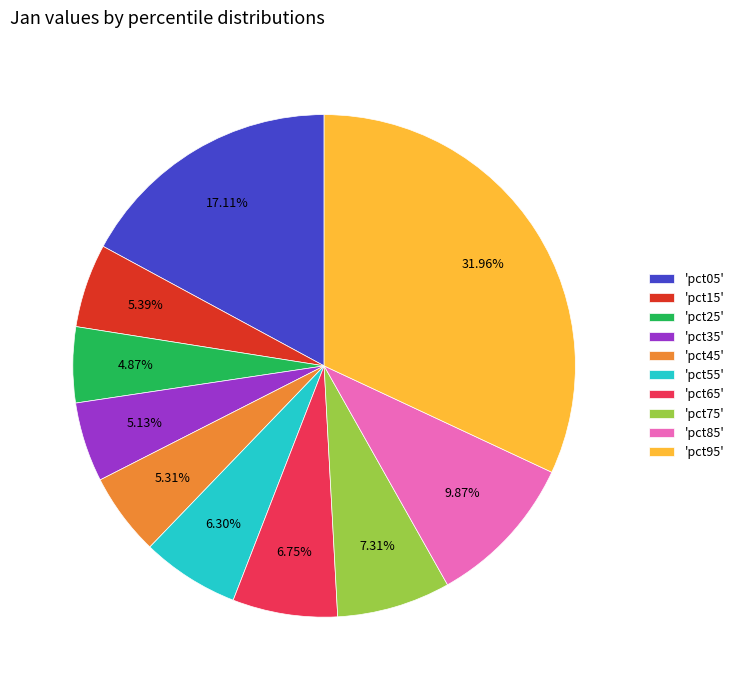

To the nearest percent, what is the average slice percentage?

10%